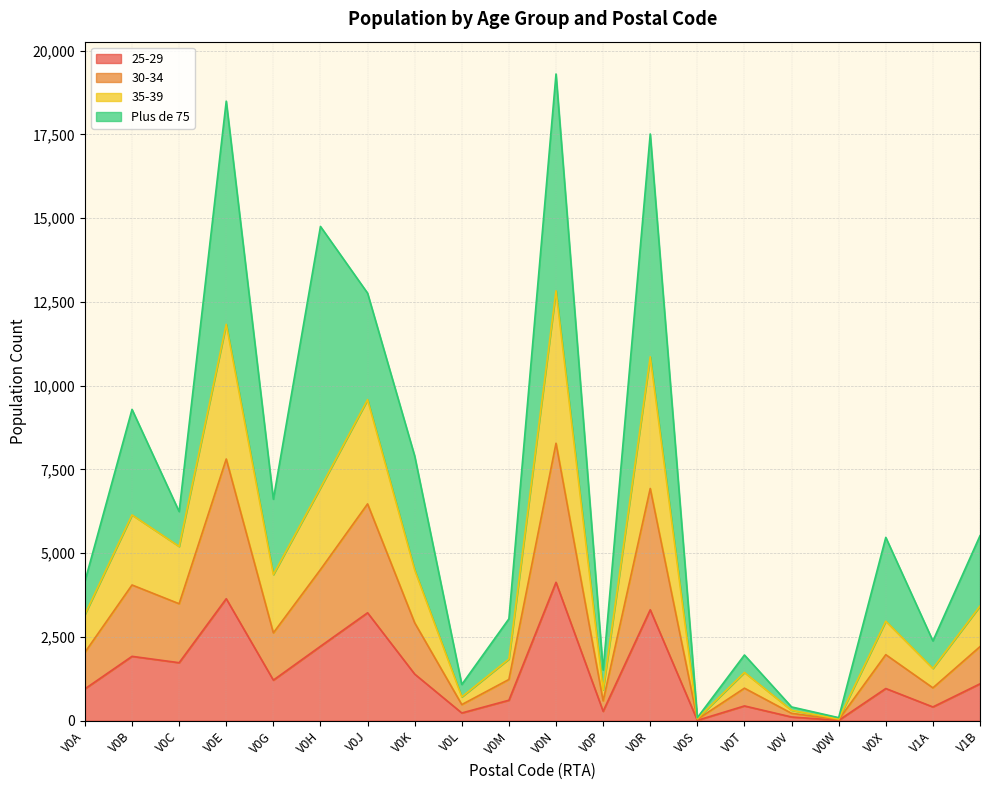

What position from the left is V0K?

8